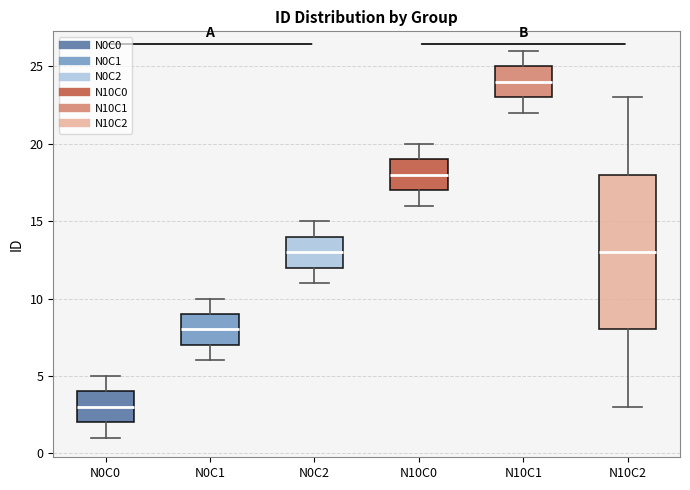

Reading left to right, read every box against the y-axis: the position of its median line, the range the box covers, and the ends of its whiskers. The values are not printed on the chart, so give them approximately, as read against the axis.

N0C0: median 3, box 2 to 4, whiskers 1 to 5
N0C1: median 8, box 7 to 9, whiskers 6 to 10
N0C2: median 13, box 12 to 14, whiskers 11 to 15
N10C0: median 18, box 17 to 19, whiskers 16 to 20
N10C1: median 24, box 23 to 25, whiskers 22 to 26
N10C2: median 13, box 8 to 18, whiskers 3 to 23